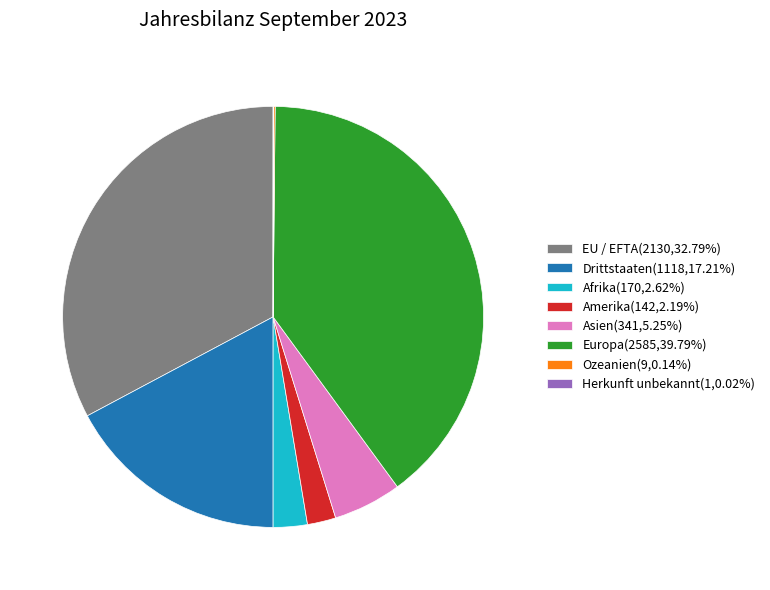

Is Europa the majority of the pie?

No